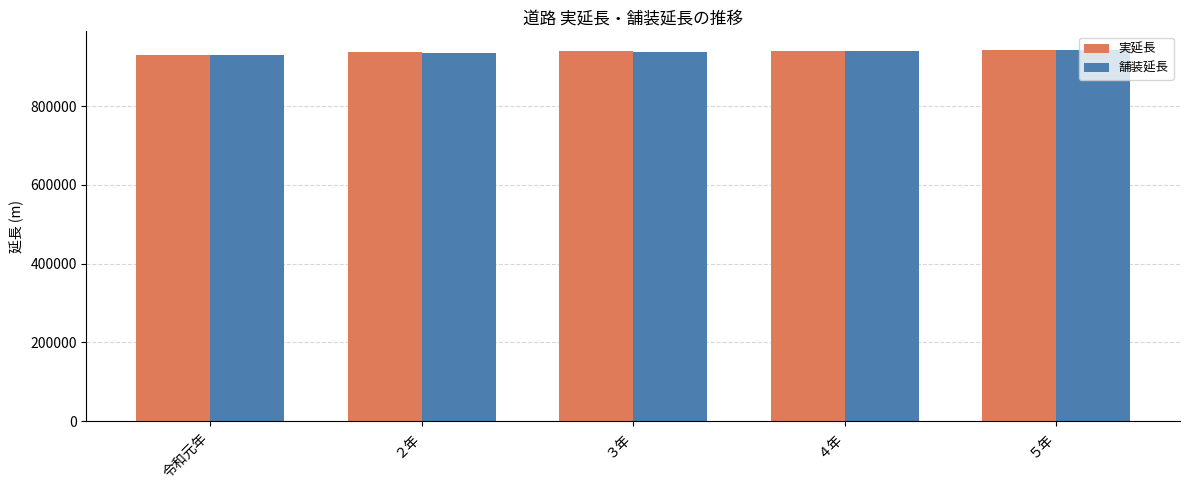

Count the number of categories in the chart.

5